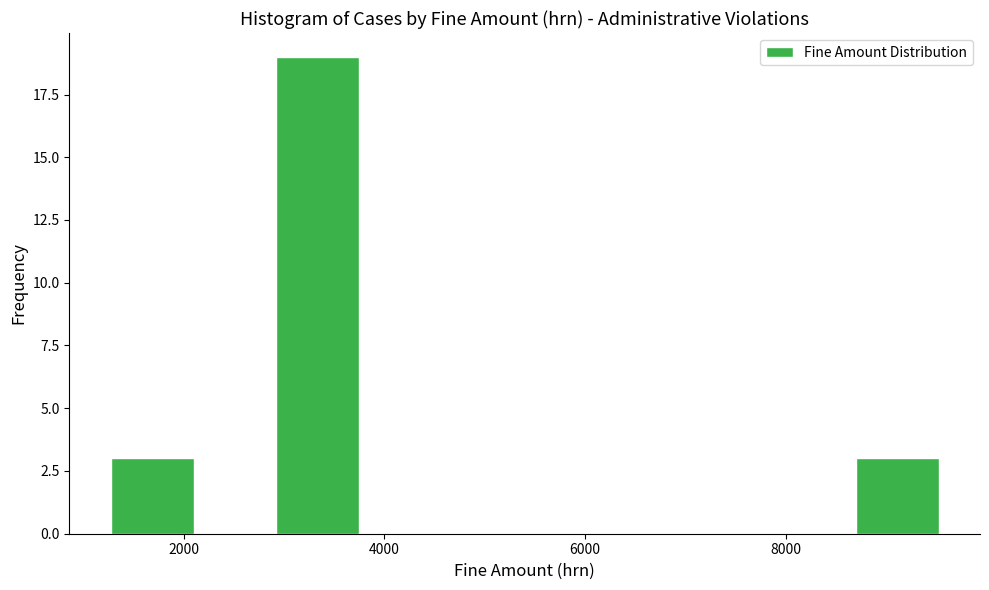

Reading left to right, list every bar in this chart as the range it spans on the x-axis followed by its height. Neither the bar edges nor the heights are printed on the chart, so give them approximately, as read against the axes.

1200 to 2000: 3
2000 to 3000: 0
3000 to 3800: 19
3800 to 4600: 0
4600 to 5400: 0
5400 to 6200: 0
6200 to 7000: 0
7000 to 7800: 0
7800 to 8600: 0
8600 to 9600: 3